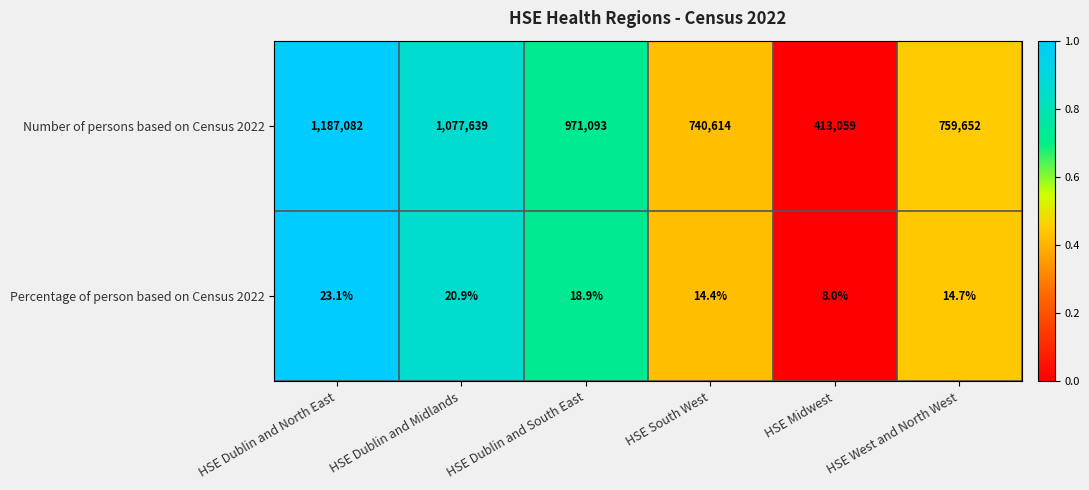

List the series in order of their overall mean, highest first.

Number of persons based on Census 2022, Percentage of person based on Census 2022